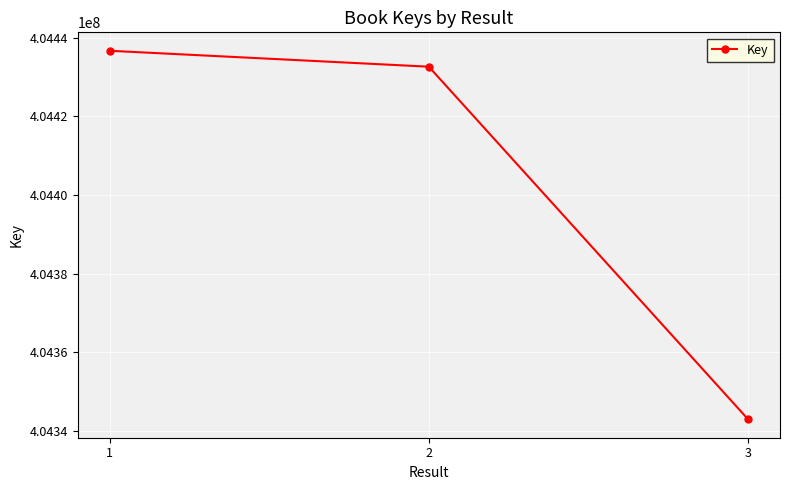

Count the number of data series in this chart.

1